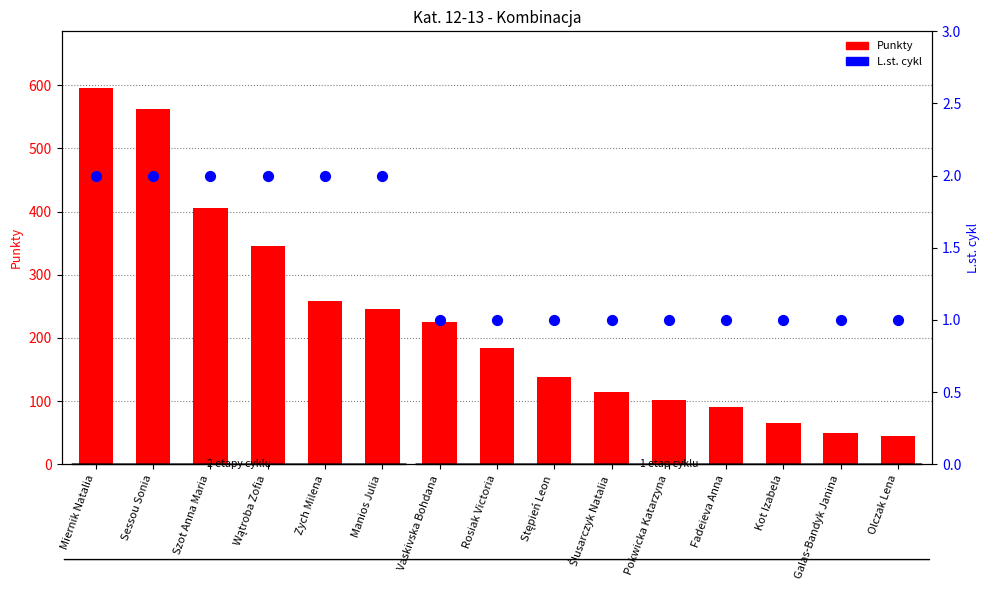

What are all the series names shown in the legend?

Punkty, L.st. cykl